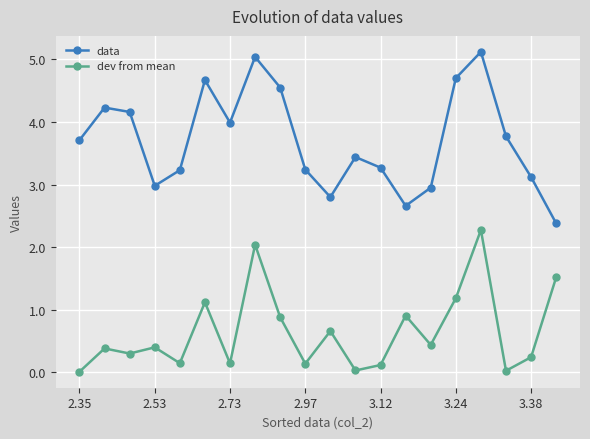

List the series in order of their peak value, lowest first.

dev from mean, data